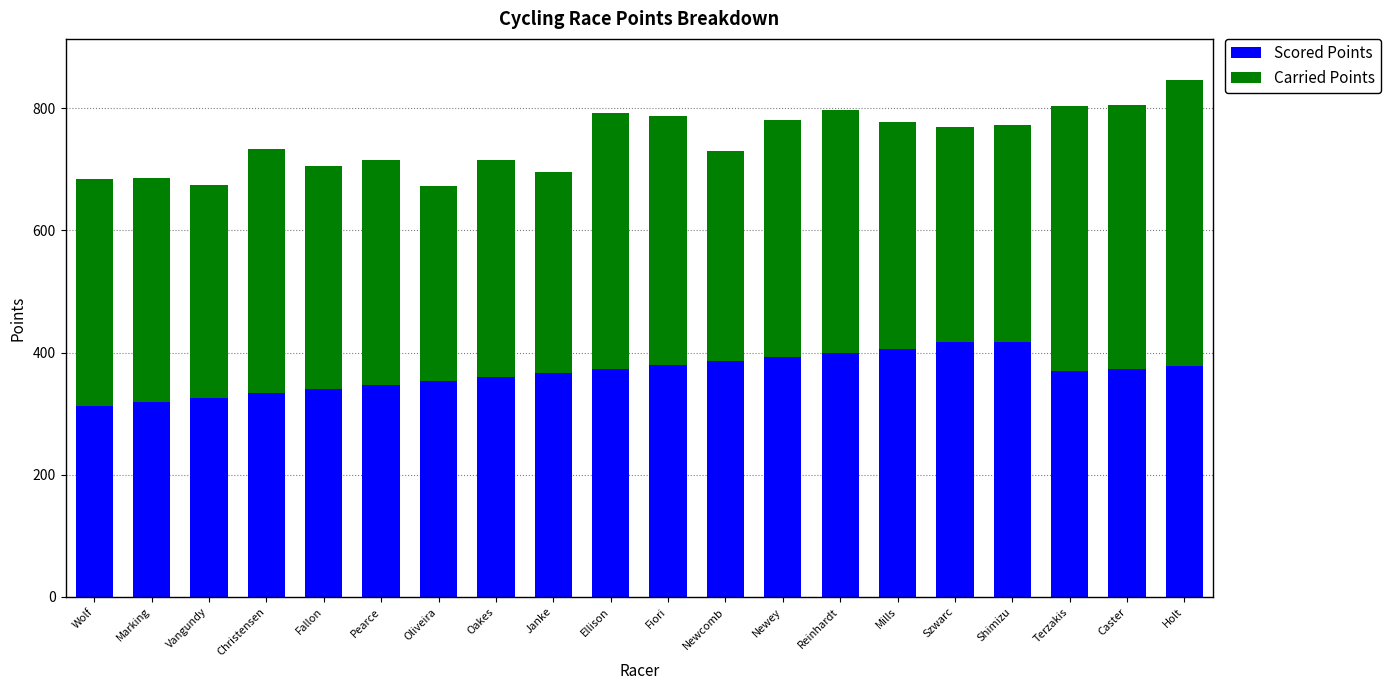

What is the difference between the maximum and second lowest values in the Scored Points series?

97.1